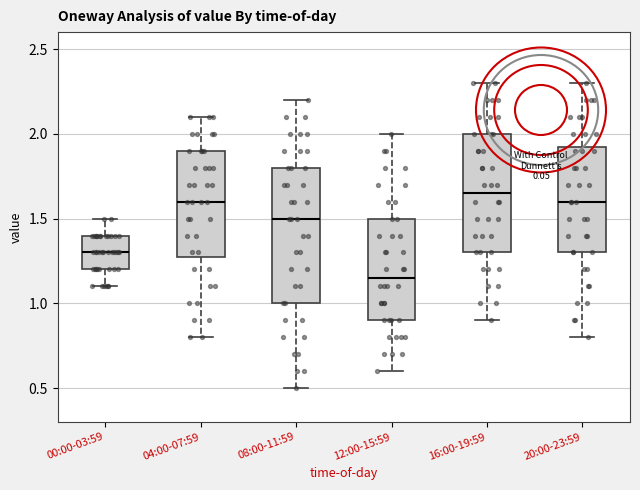

Reading left to right, transcribe this box plot: for each box, give where its median line is, the range the box spans, and where its two whiskers end, as read against the y-axis. The values are not printed on the chart, so give them approximately, as read against the axis.

00:00-03:59: median 1.30, box 1.20 to 1.40, whiskers 1.10 to 1.50
04:00-07:59: median 1.60, box 1.30 to 1.90, whiskers 0.80 to 2.10
08:00-11:59: median 1.50, box 1.00 to 1.80, whiskers 0.50 to 2.20
12:00-15:59: median 1.15, box 0.90 to 1.50, whiskers 0.60 to 2.00
16:00-19:59: median 1.65, box 1.30 to 2.00, whiskers 0.90 to 2.30
20:00-23:59: median 1.60, box 1.30 to 1.95, whiskers 0.80 to 2.30